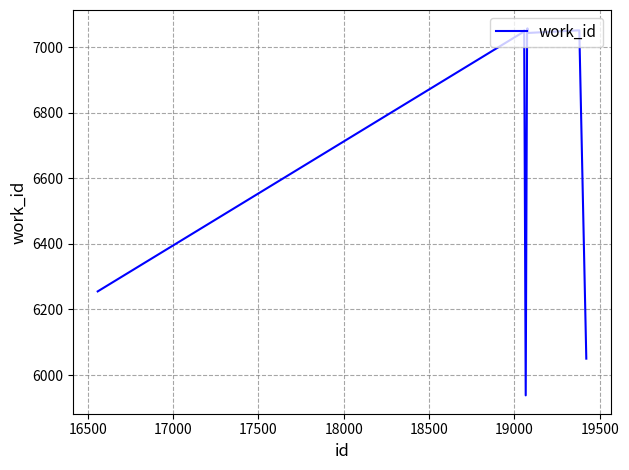

How many series are shown in this chart?

1